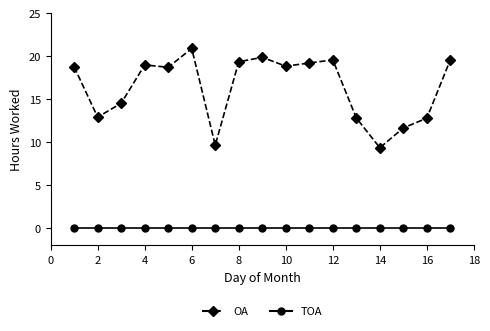

Does the chart have visible grid lines?

No